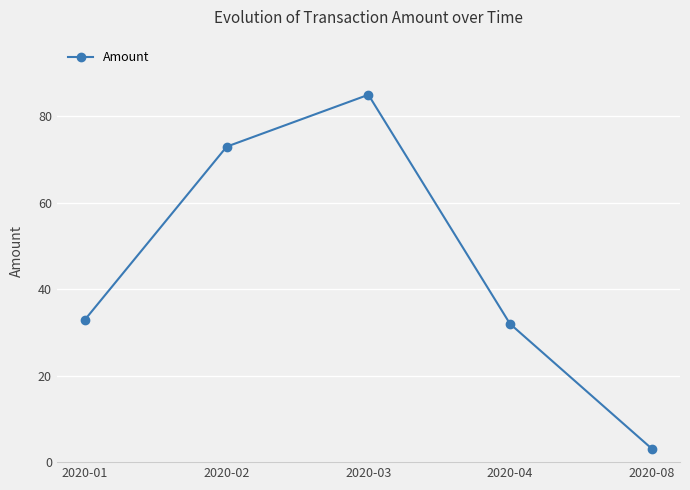

List the labels in order of value, largest first.

2020-03, 2020-02, 2020-01, 2020-04, 2020-08